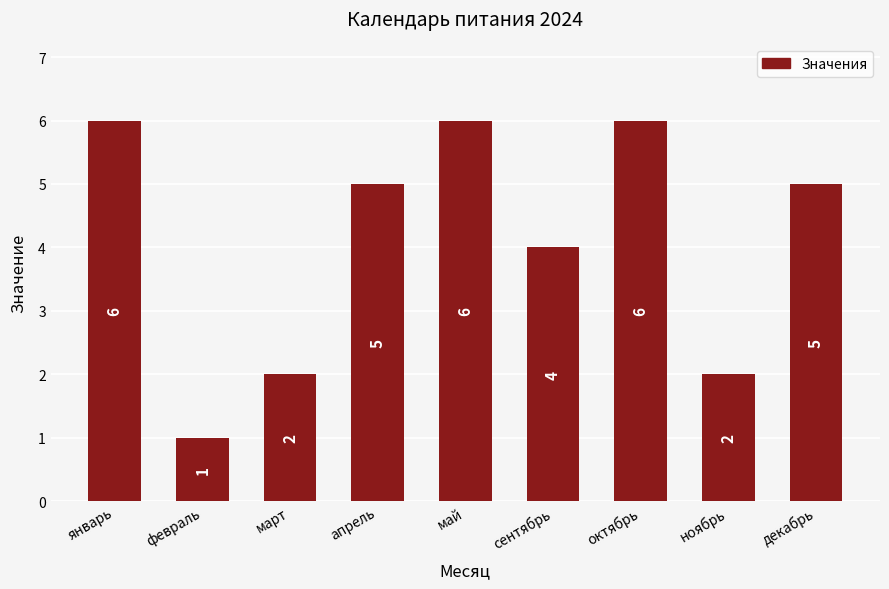

What is the difference between the maximum and second lowest values?

4